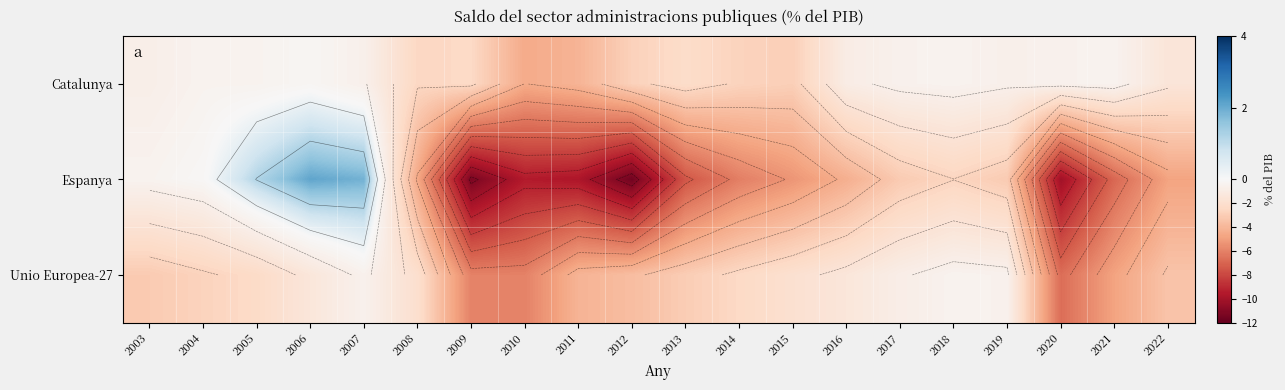

How many series are shown in this chart?

3